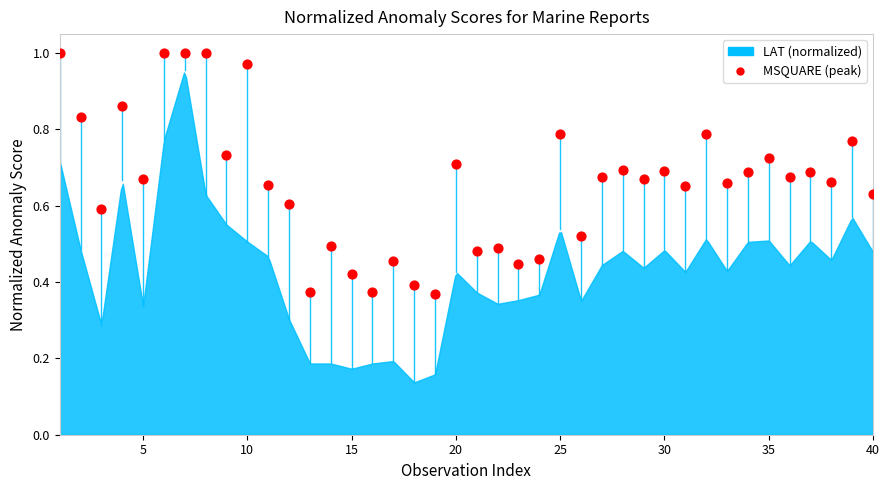

What is the range of X values (max minus min)?

39.0